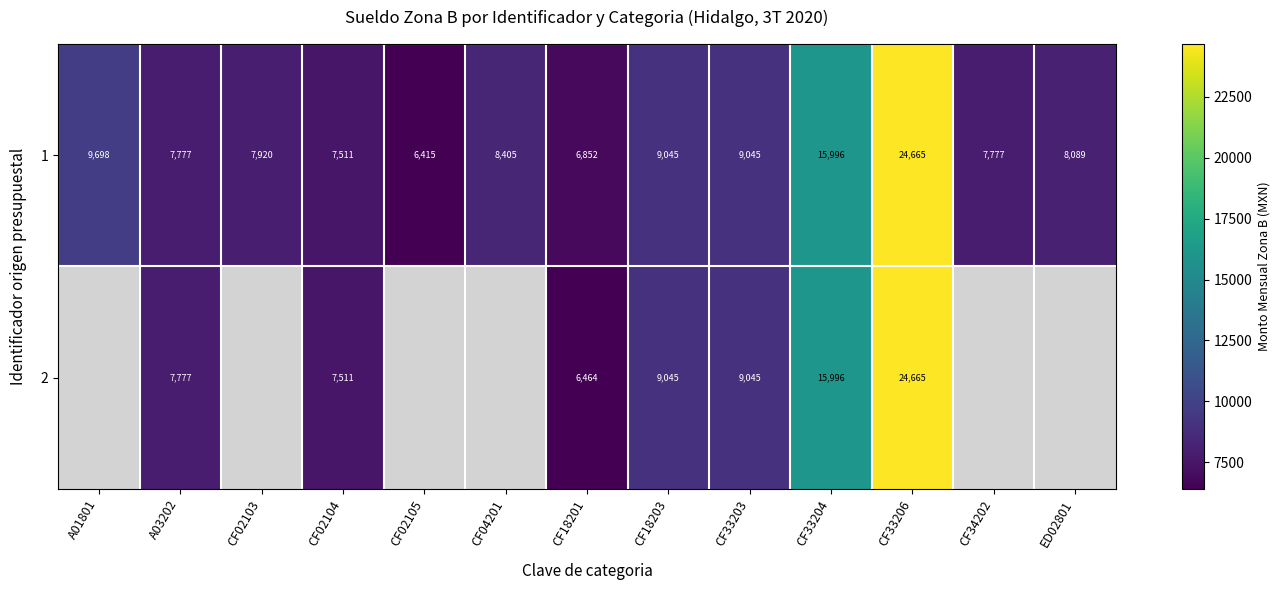

At which category is the sum across all series the highest?

CF33206